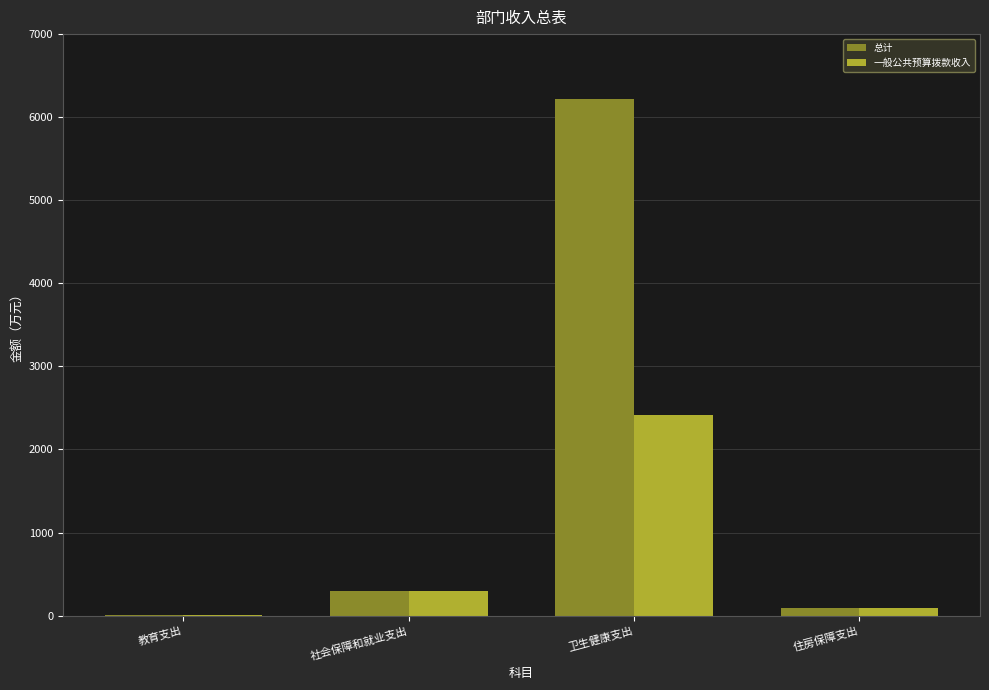

What is the sum of the 一般公共预算拨款收入 values at 卫生健康支出 and 社会保障和就业支出?

2704.5